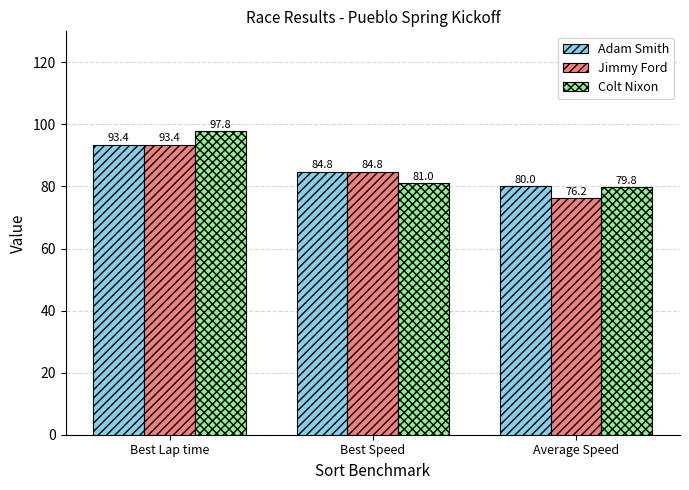

Is it true that Colt Nixon equals 55.9 at Best Lap time?

False